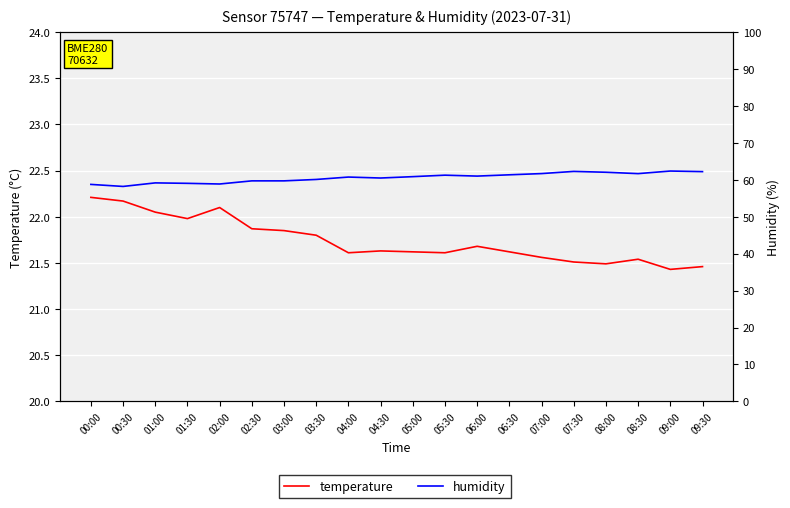

True or false: temperature has a value of 21.6 at 05:30.

True